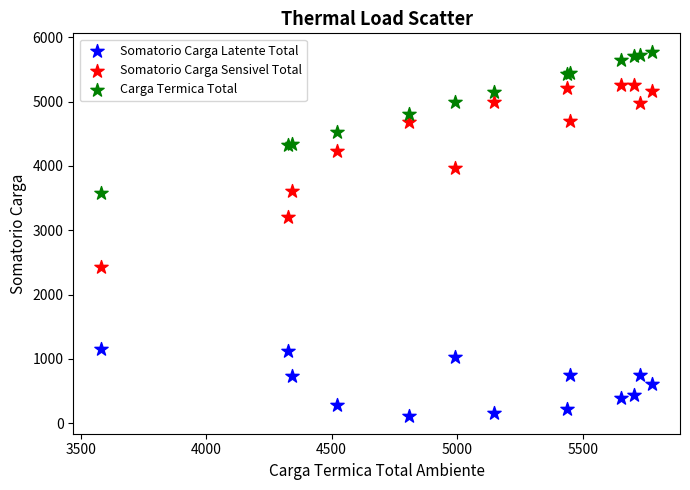

Which series has the widest spread of Y values?

Somatorio Carga Sensivel Total